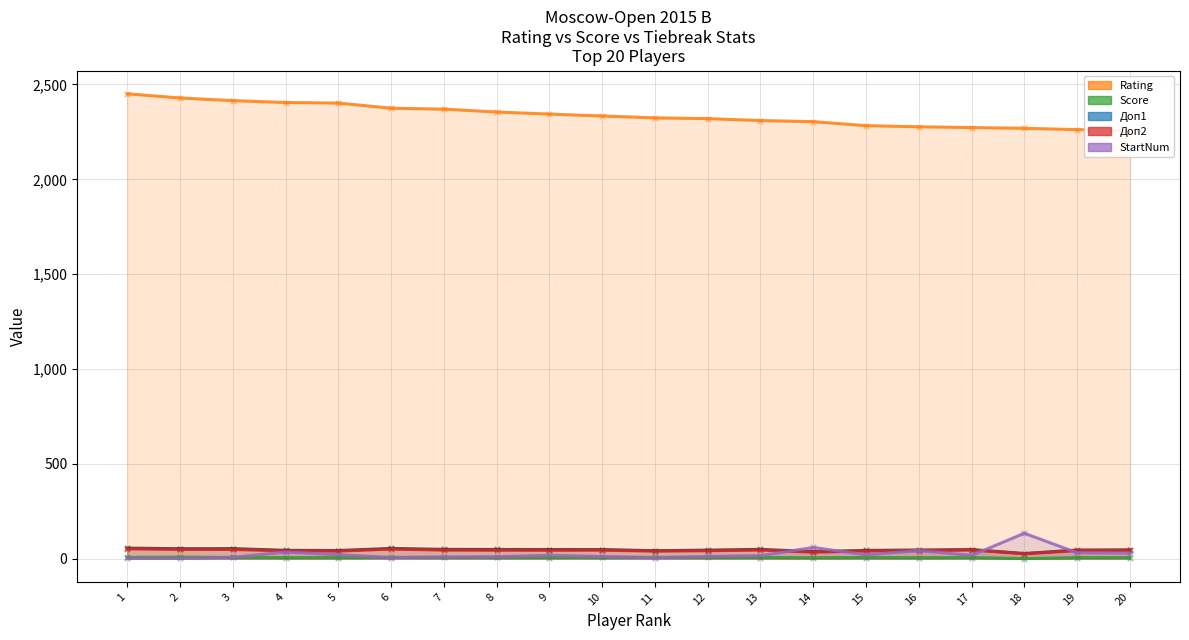

Which series reaches the minimum Y coordinate?

Score